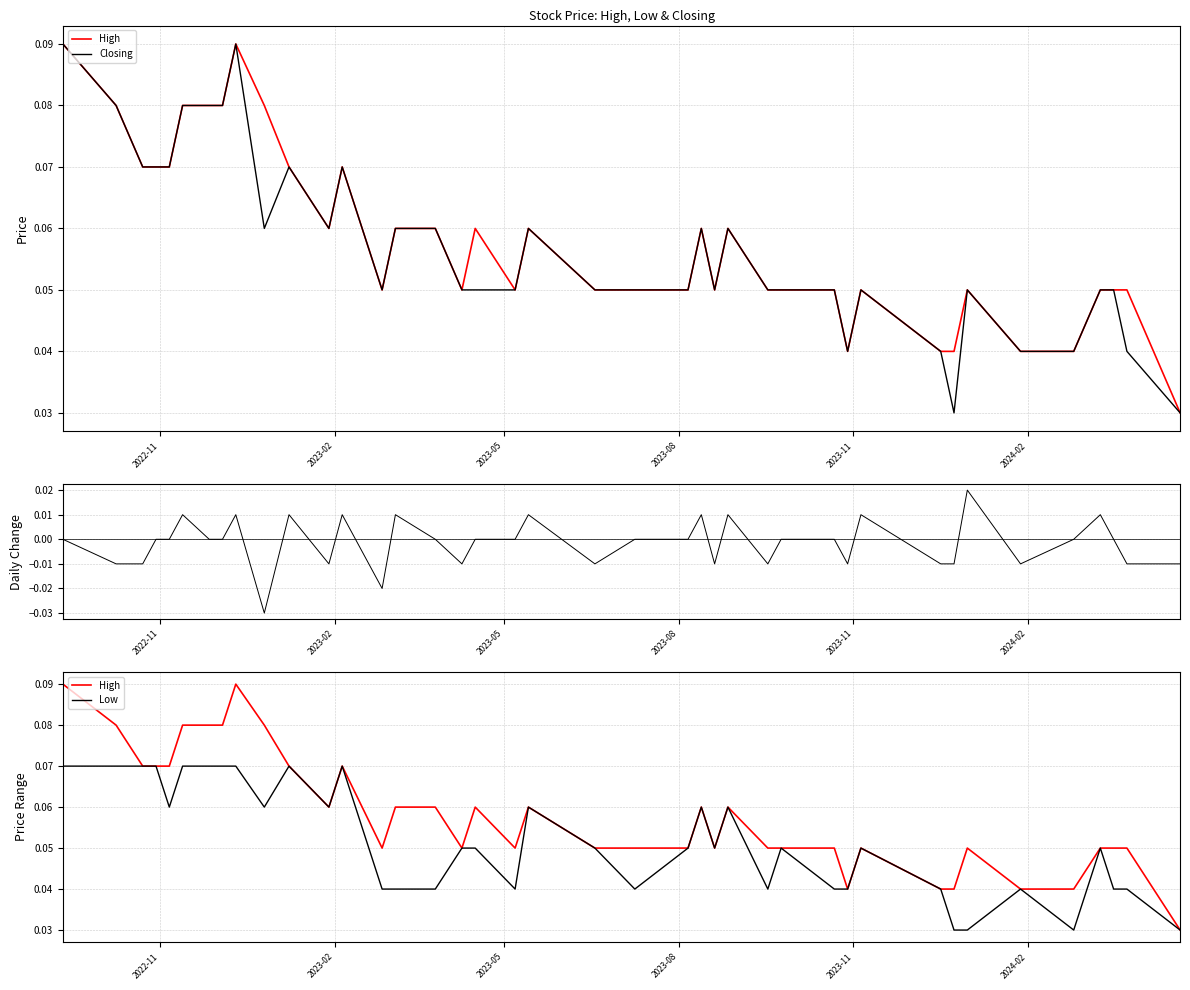

What is the value of the Low point at the 1st from the left?

0.1